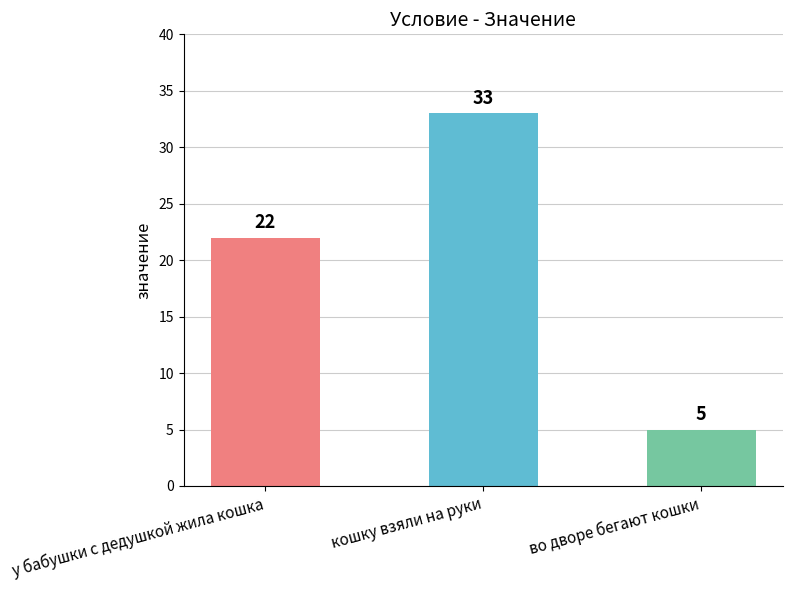

What is the ratio of the value at во дворе бегают кошки to the value at у бабушки с дедушкой жила кошка?

0.2